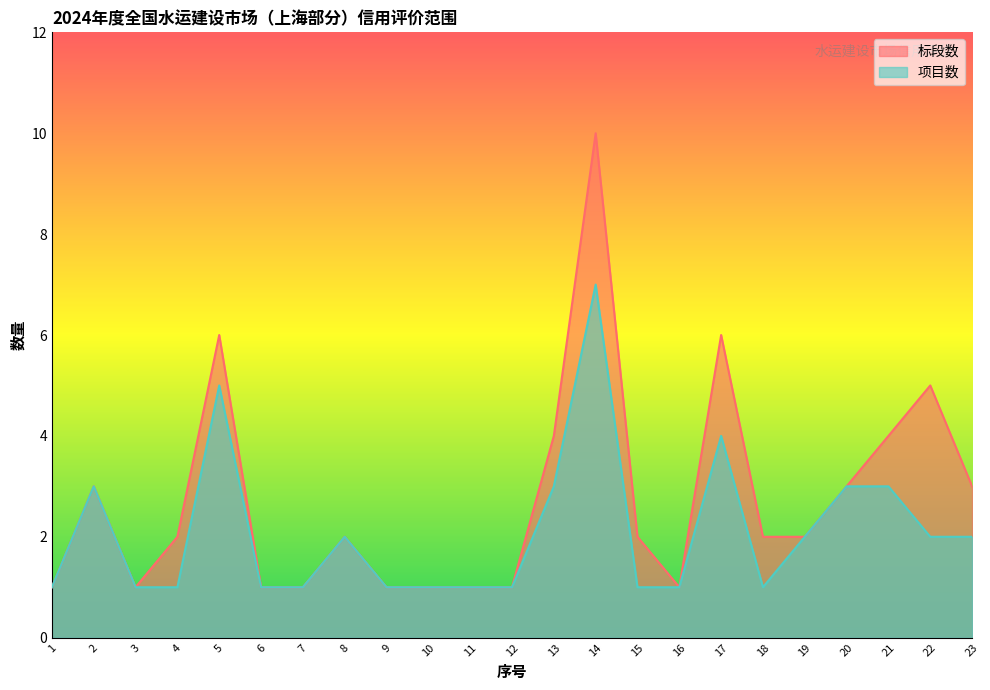

The 标段数 series shows 8 at 5. True or false?

False